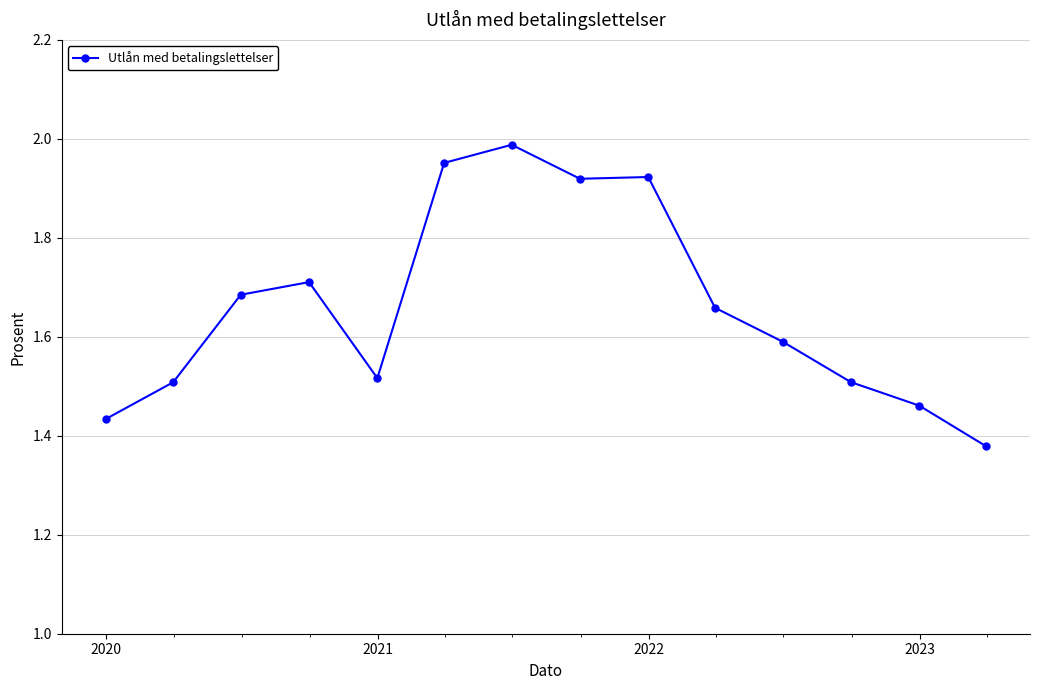

What is the difference between the maximum and minimum values?

0.6